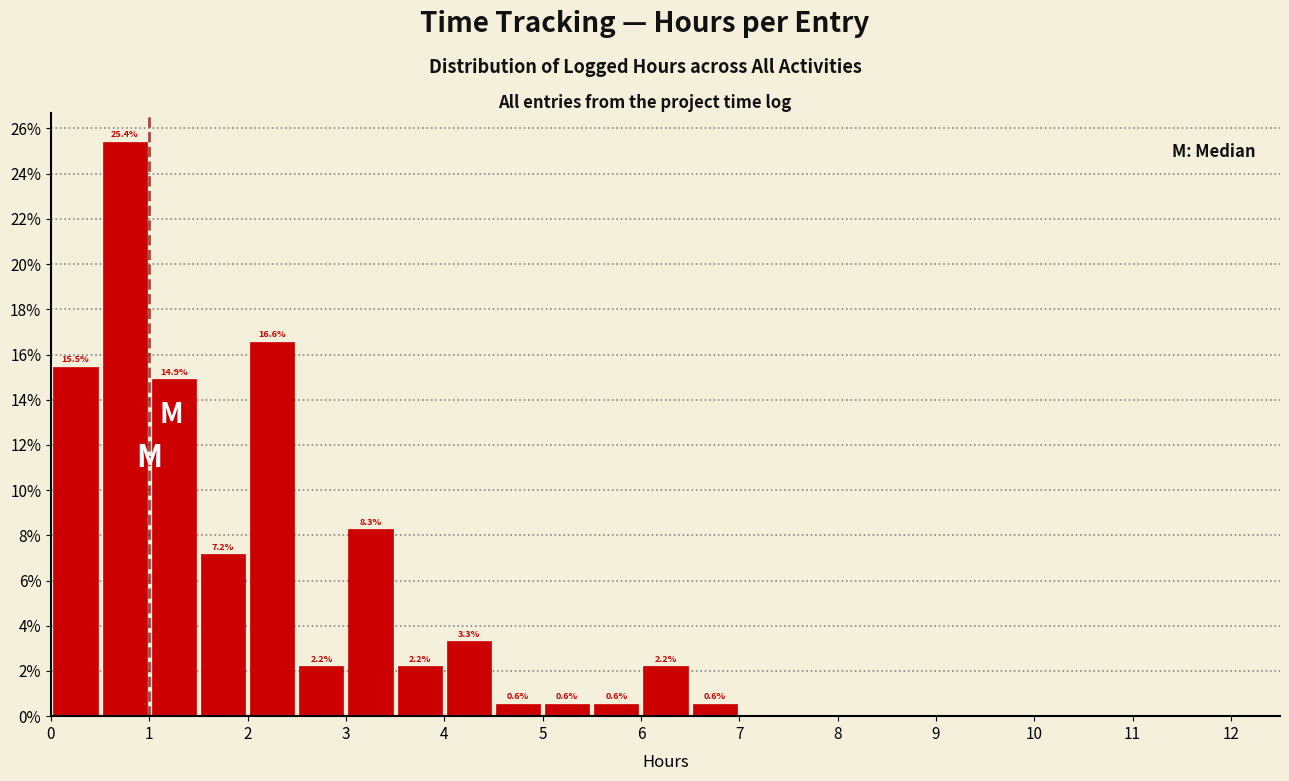

Over which range of the x-axis is the bar tallest?

0.5 to 1.0